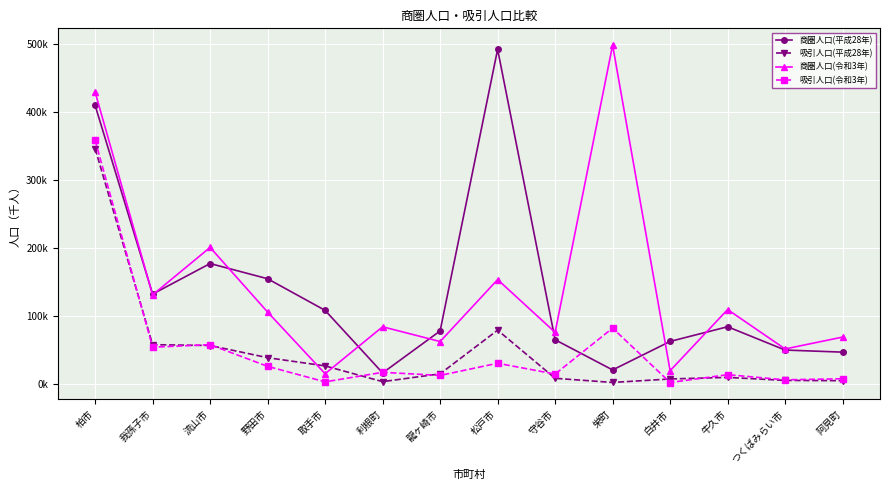

What are all the series names shown in the legend?

商圏人口(平成28年), 吸引人口(平成28年), 商圏人口(令和3年), 吸引人口(令和3年)